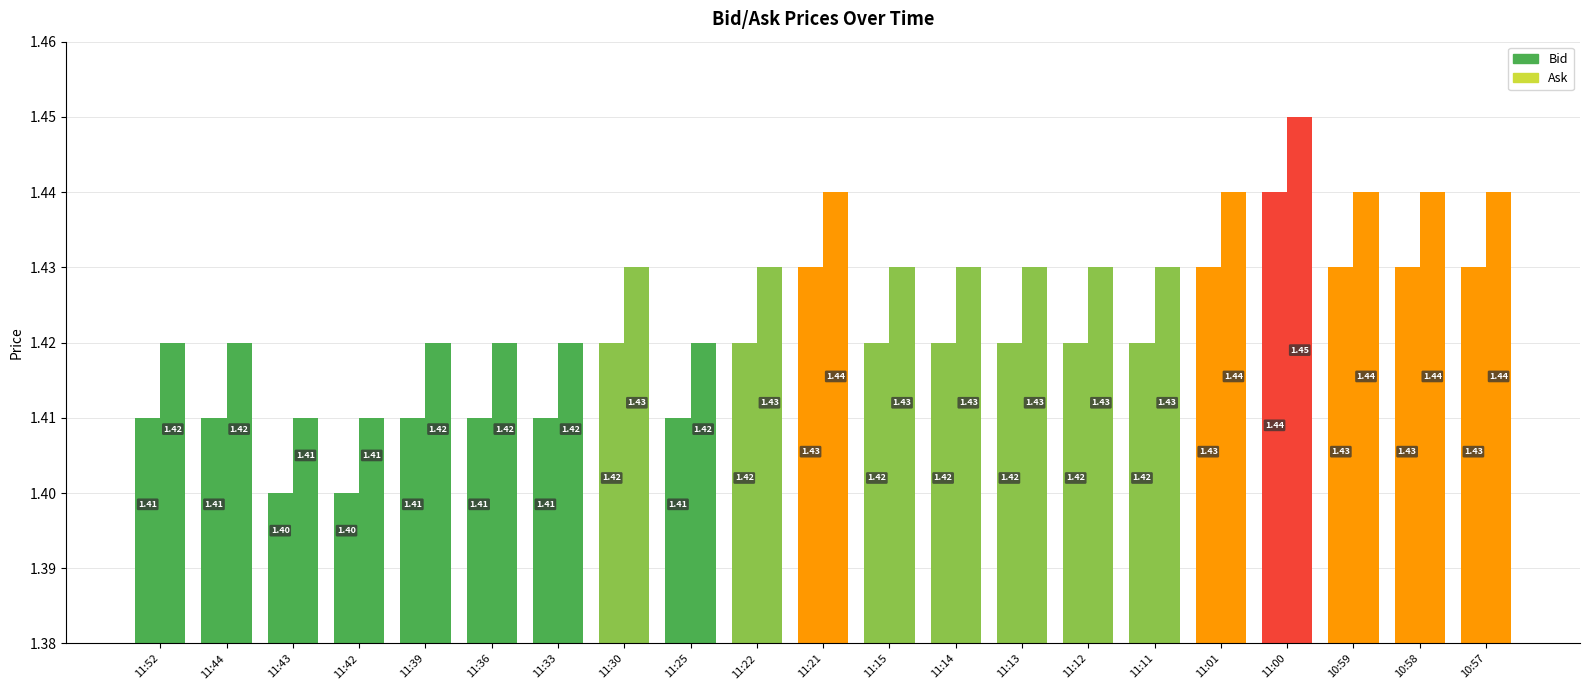

Which series has the widest spread of values?

Bid